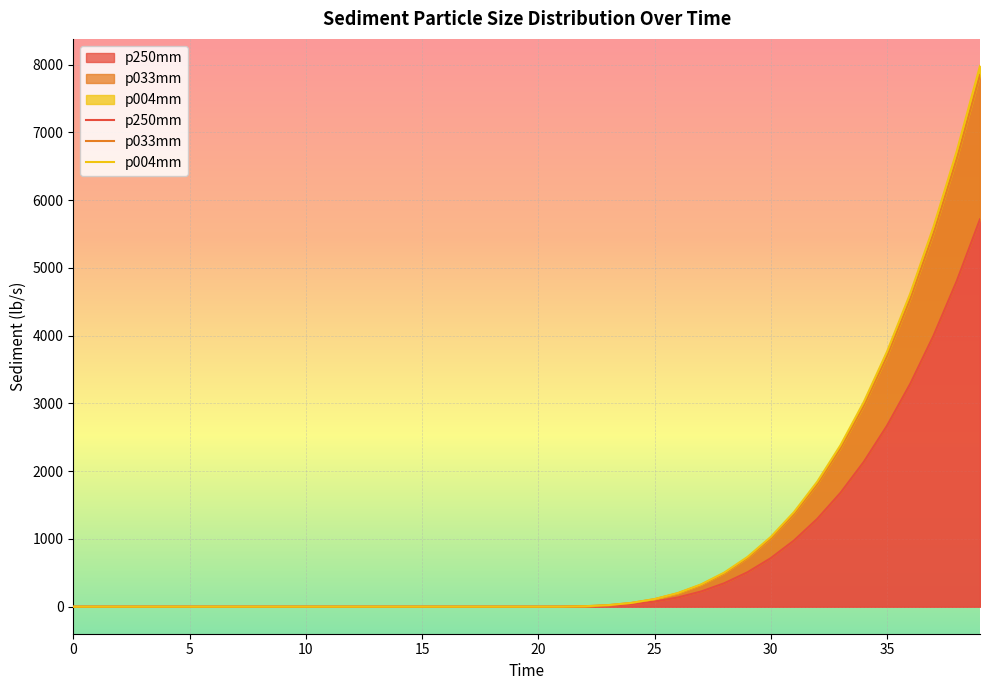

True or false: p250mm and p004mm intersect in this chart.

False